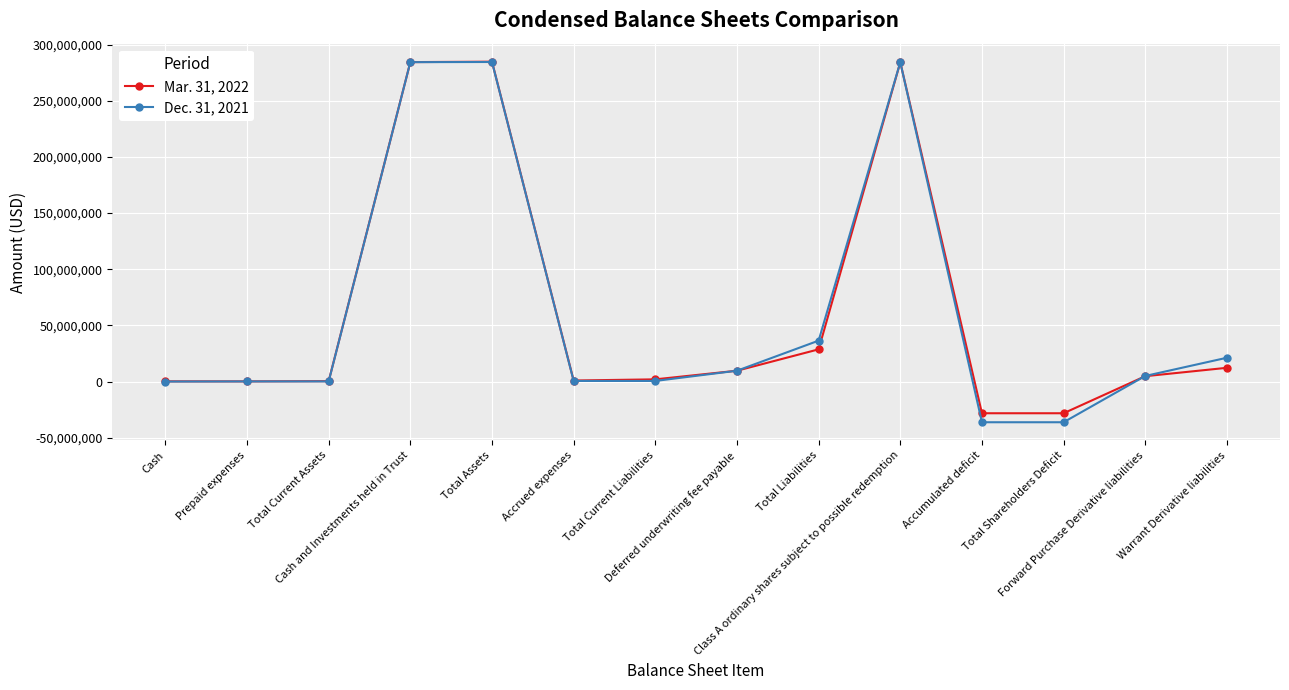

What is the smallest value displayed?

-36206911